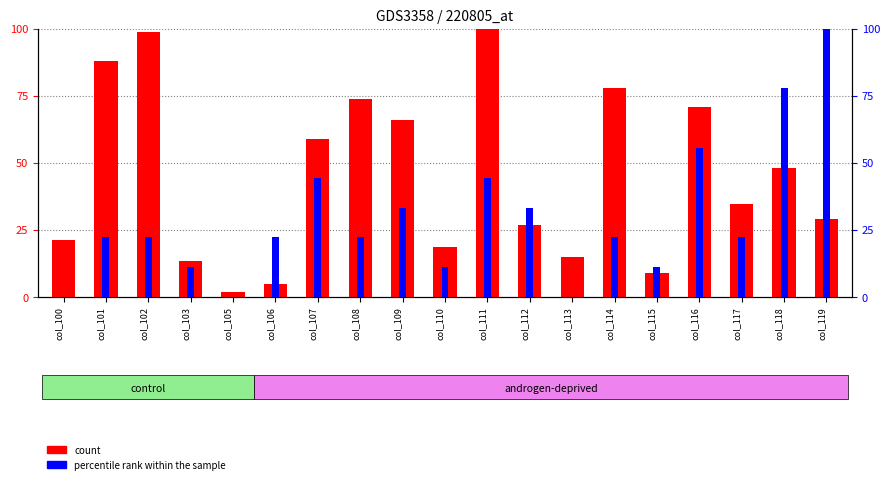

What is the value of the percentile rank within the sample bar at the 4th from the left?

11.1